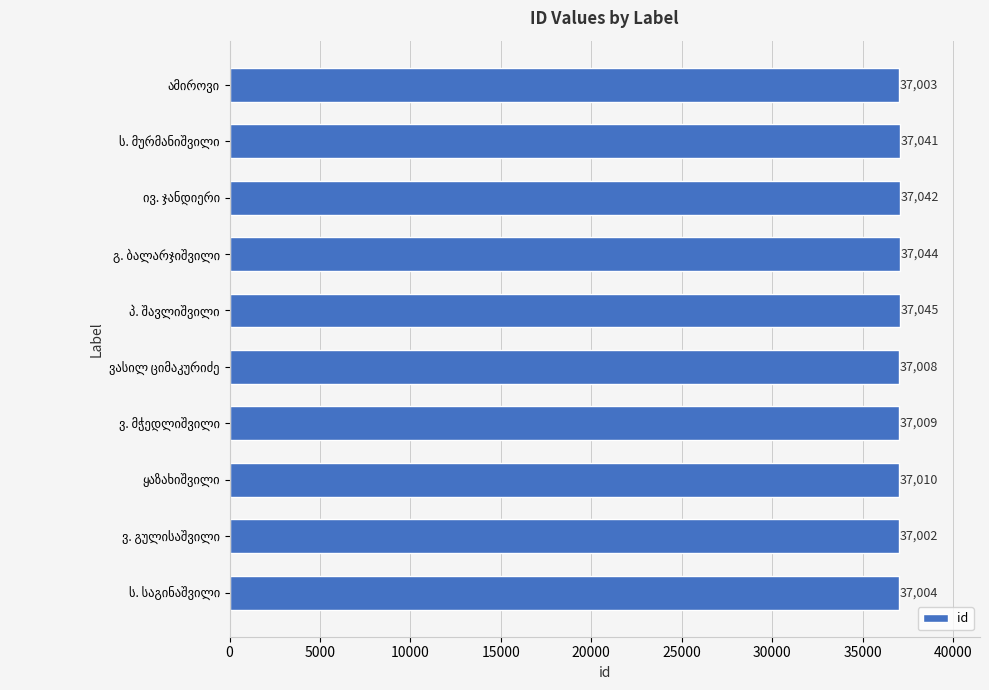

Does the chart contain stacked bars?

No